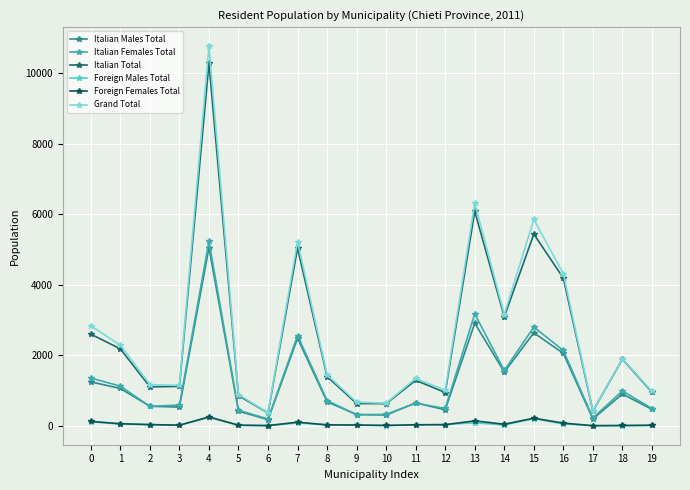

What is the difference between the Italian Females Total values at 19 and 11?

153